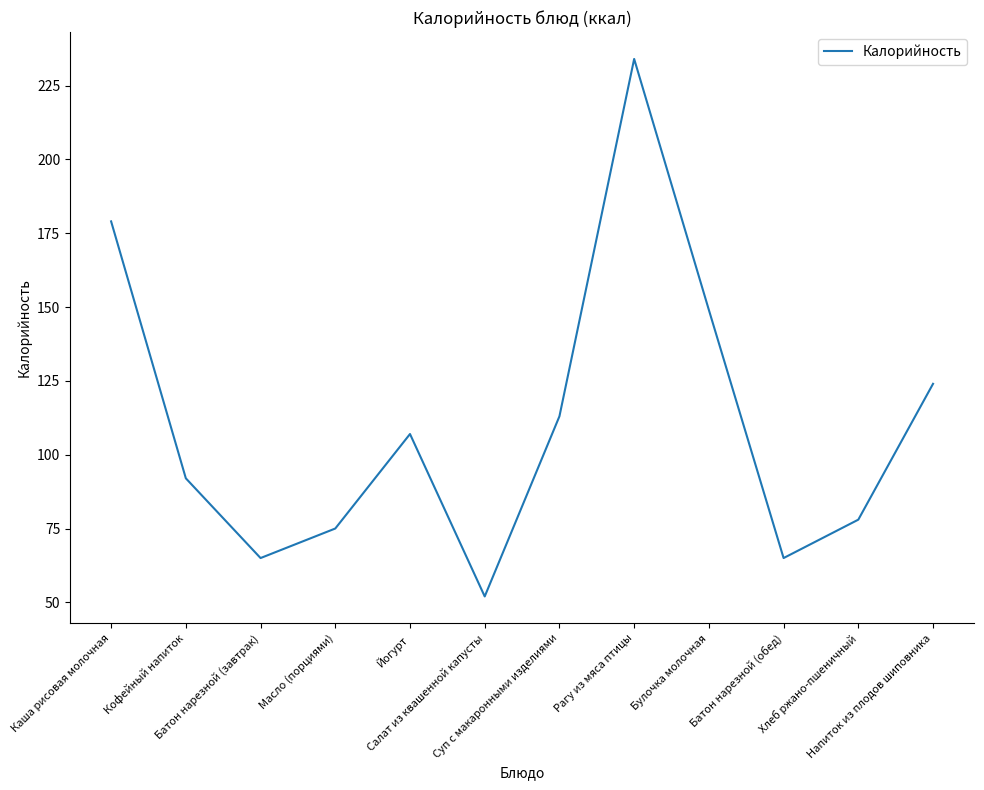

Which label corresponds to the largest value in the chart?

Рагу из мяса птицы